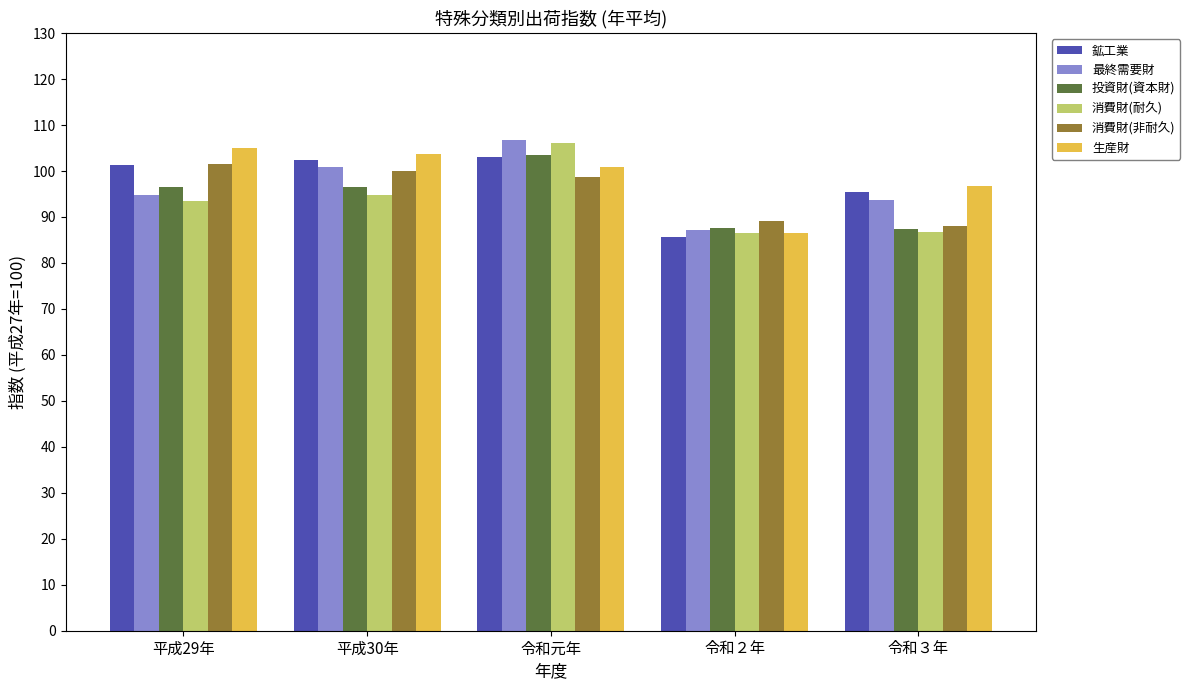

At which category is the sum across all series the highest?

令和元年